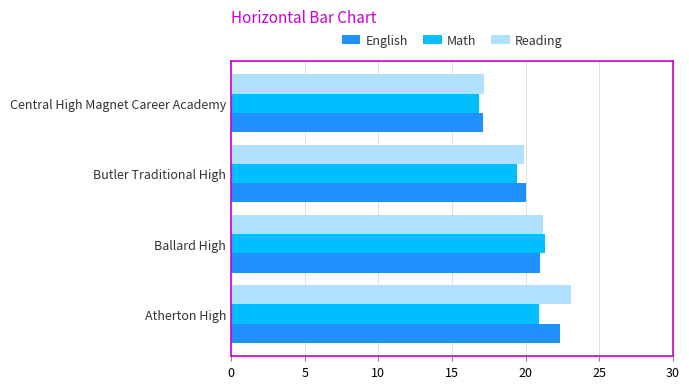

Rank the series by their maximum value, from lowest to highest.

Math, English, Reading